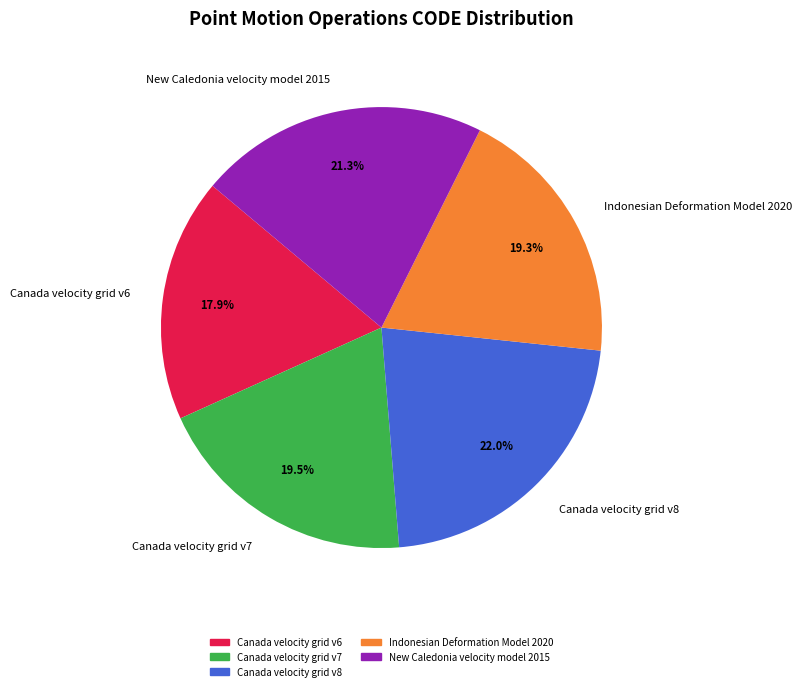

What percentage is NOT represented by Canada velocity grid v6?

82.1%